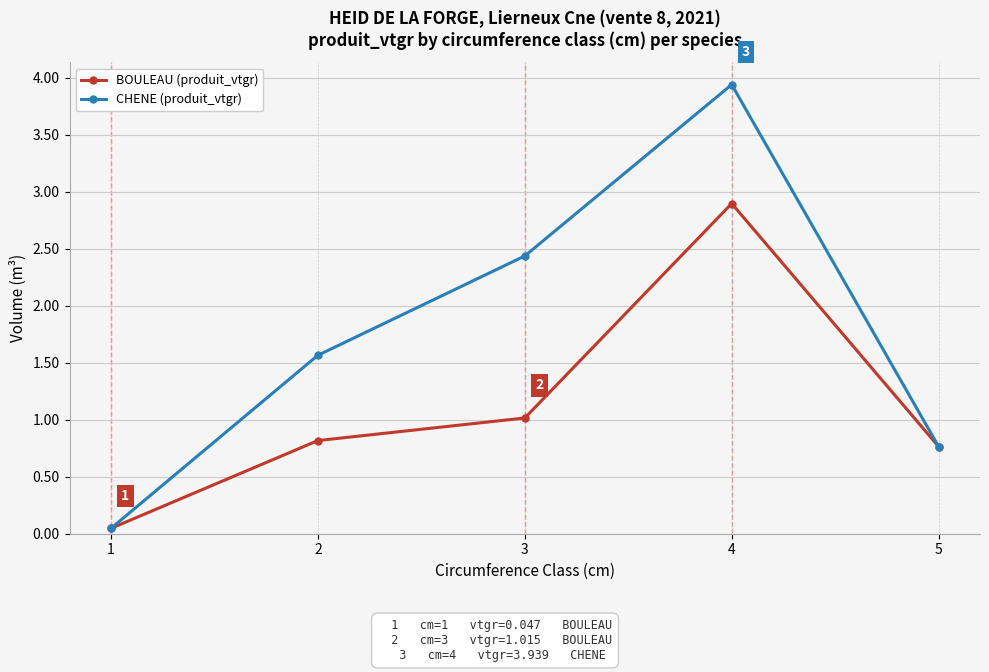

What is the average value of the BOULEAU (produit_vtgr) series?

1.1